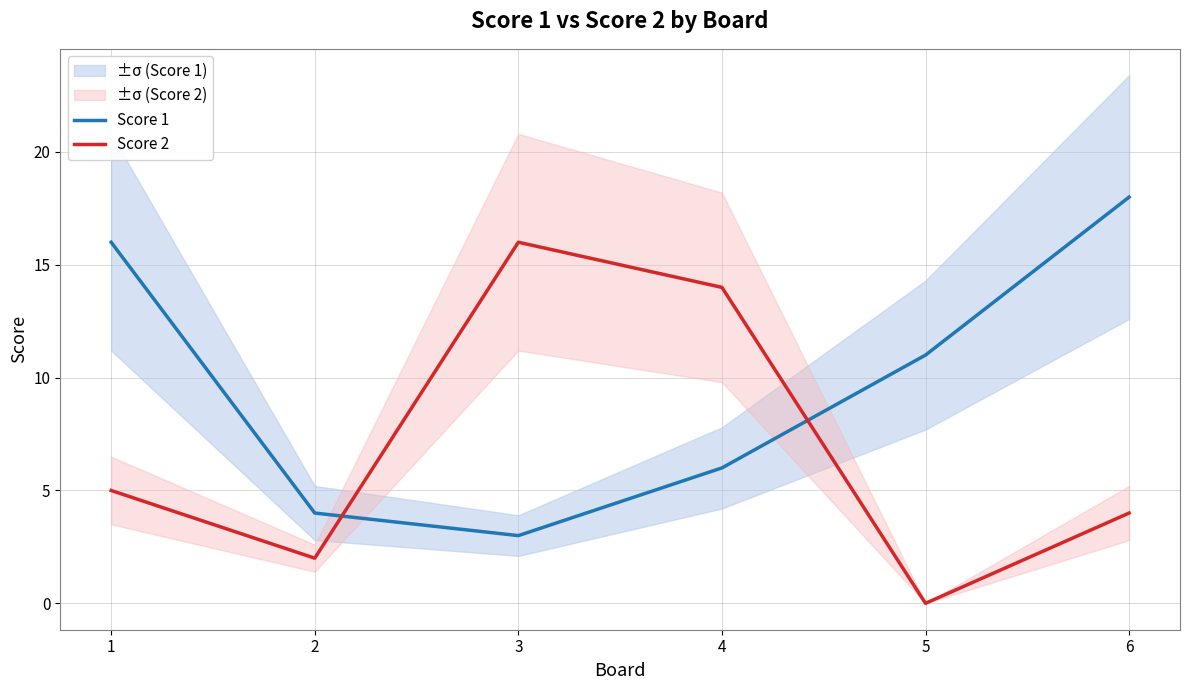

Which label corresponds to the smallest value in the chart?

5